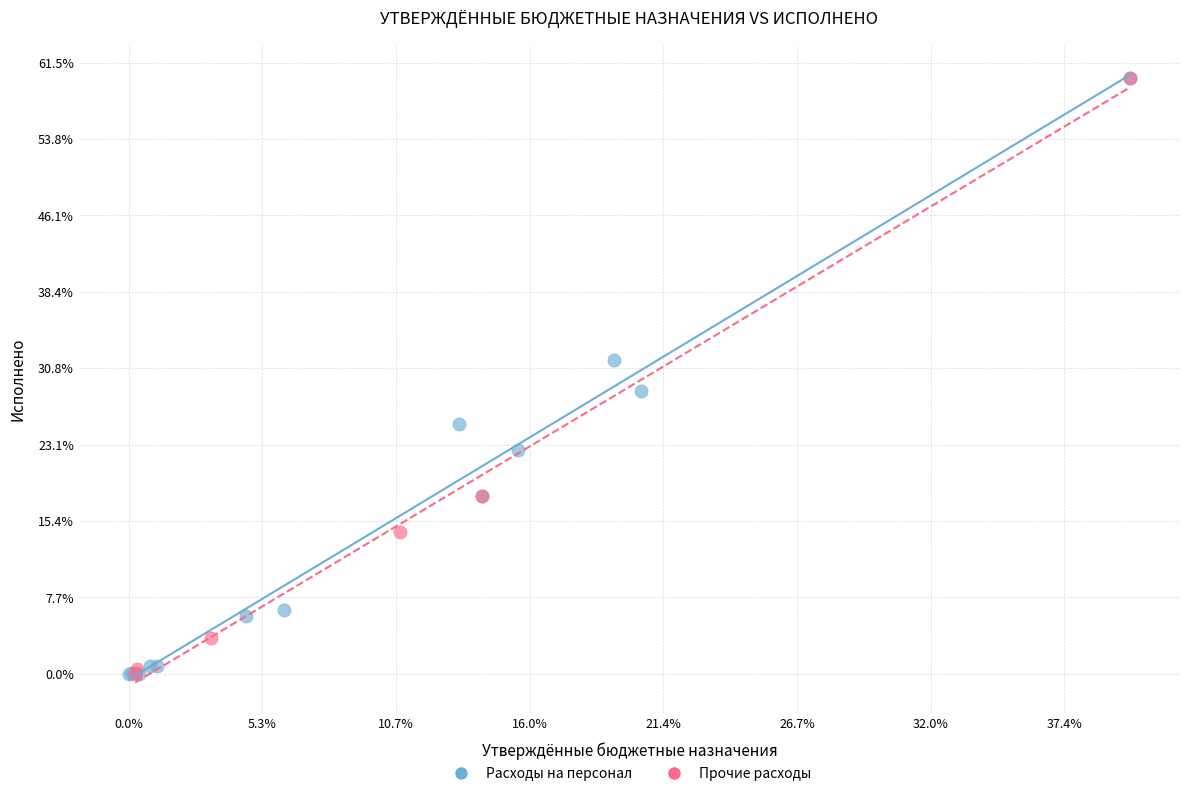

What are all the series names shown in the legend?

Расходы на персонал, Прочие расходы